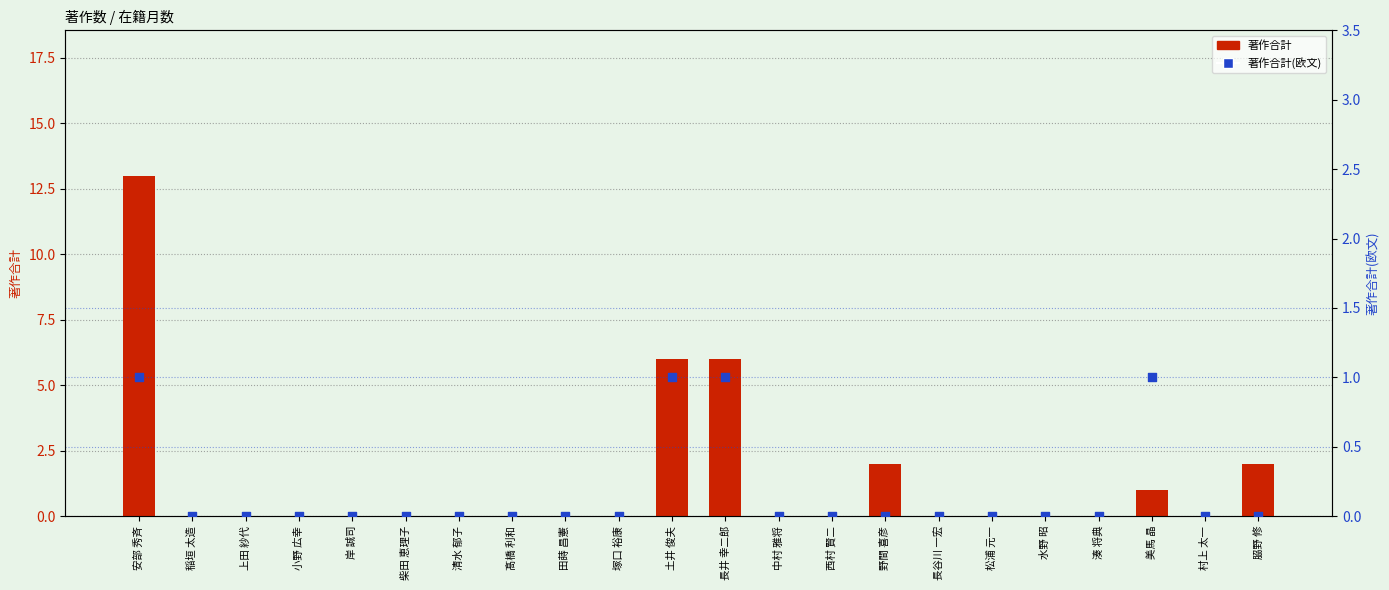

What are all the series names shown in the legend?

著作合計, 著作合計(欧文)